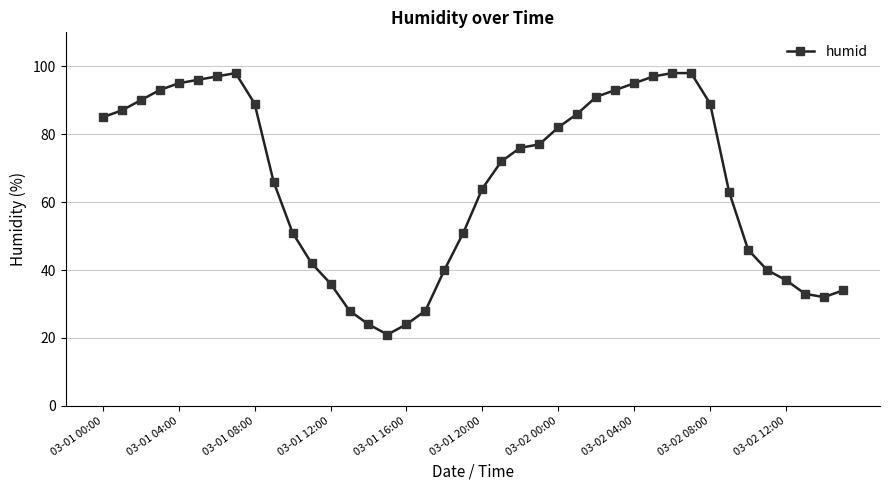

How many points are lower than both their immediate neighbors (excluding endpoints)?

2